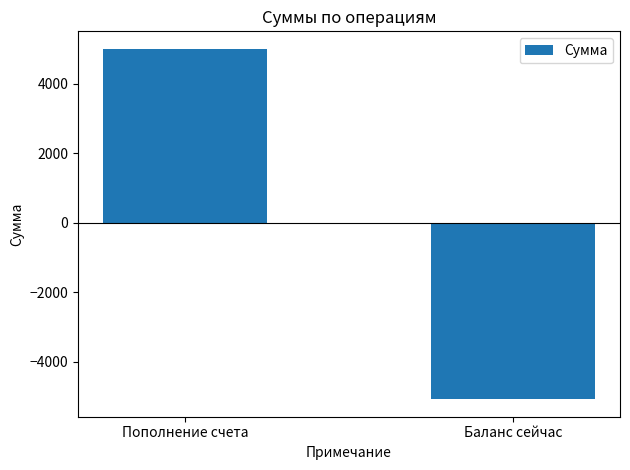

The value at Баланс сейчас is -5080.3. True or false?

True